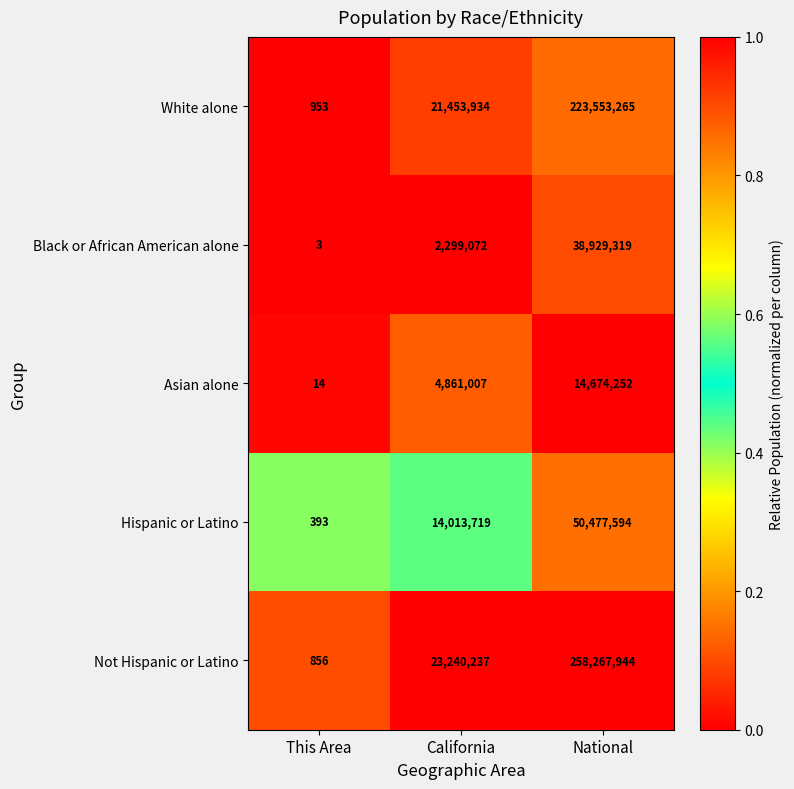

Which series has the widest spread of values?

Not Hispanic or Latino